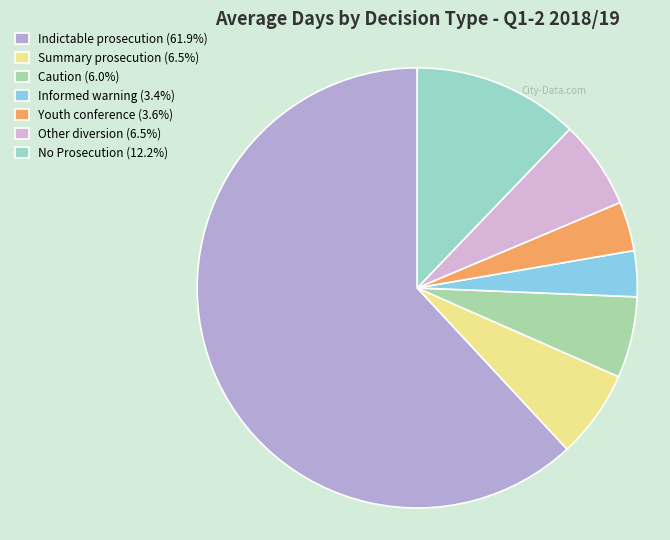

Rank the categories by value from highest to lowest.

Indictable prosecution, No Prosecution, Summary prosecution, Other diversion, Caution, Youth conference, Informed warning